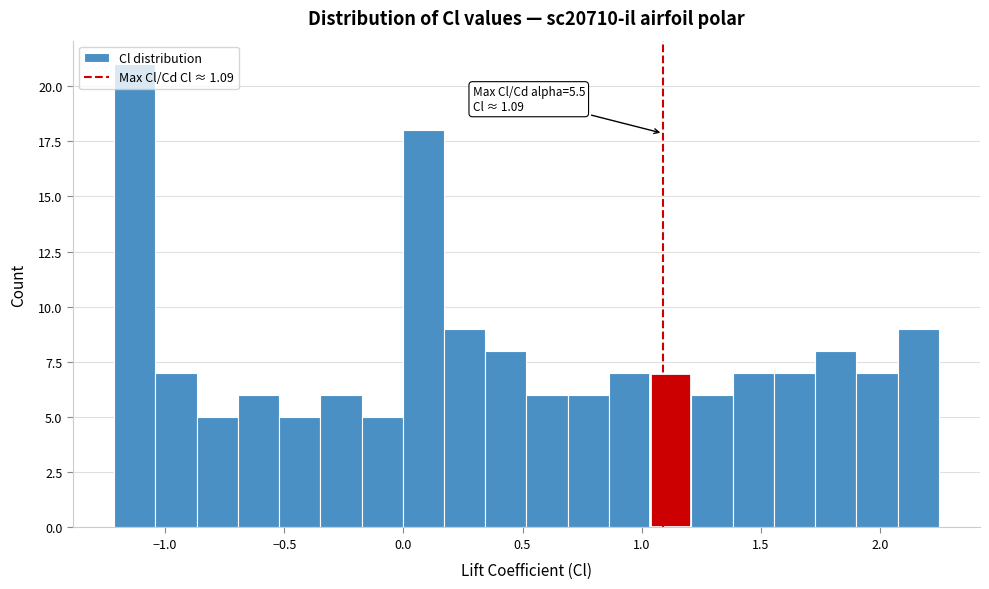

Around what value on the x-axis is the tallest bar? Give the approximate position of its centre, as read against the axis.

-1.15